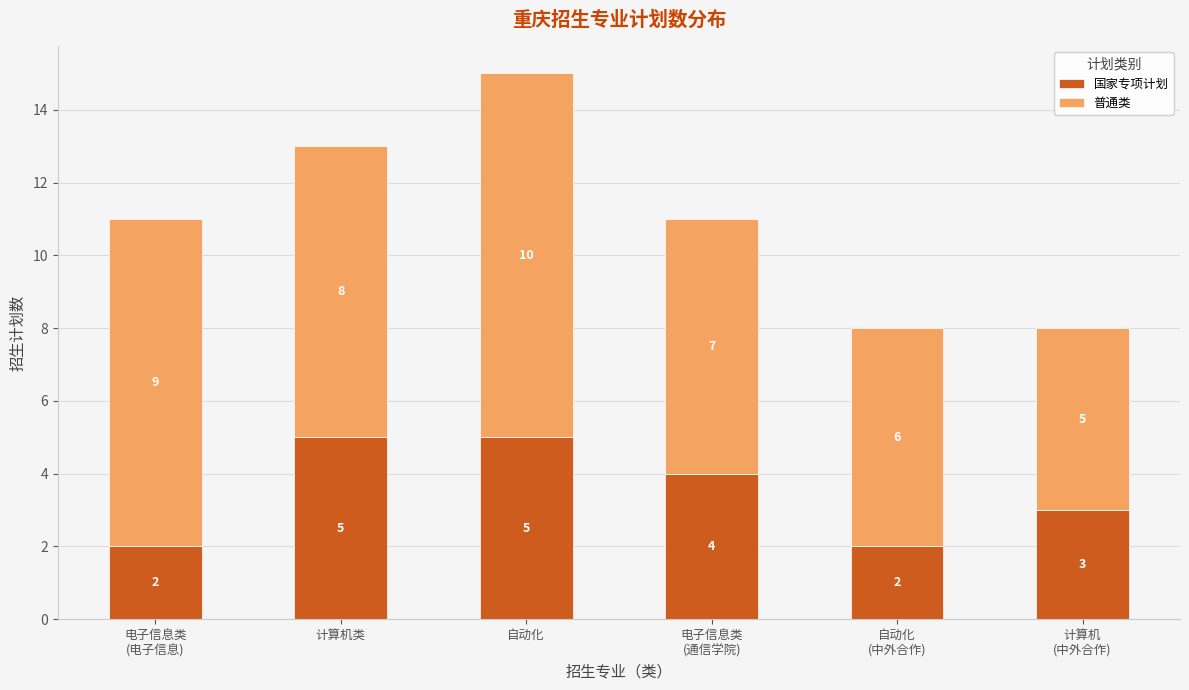

What are all the series names shown in the legend?

国家专项计划, 普通类